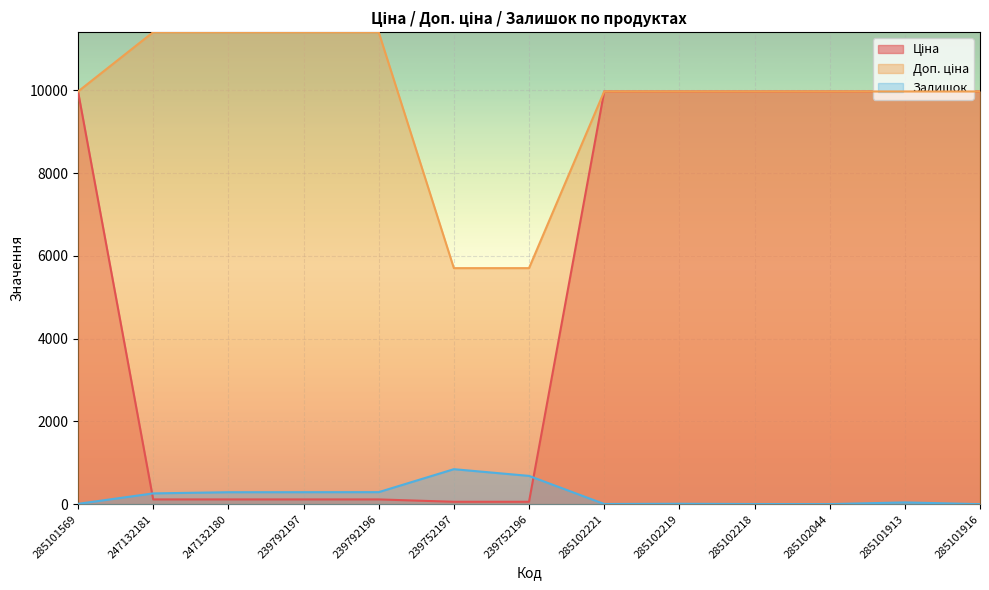

At which category does Залишок reach its first local valley?

285102221